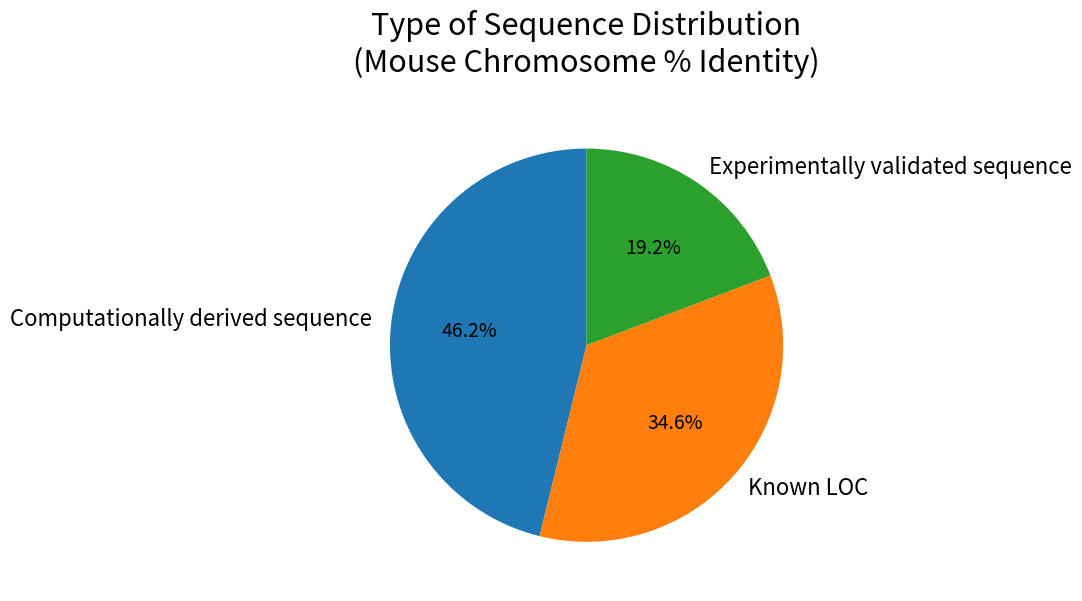

How much of the chart is everything except Computationally derived sequence?

53.8%